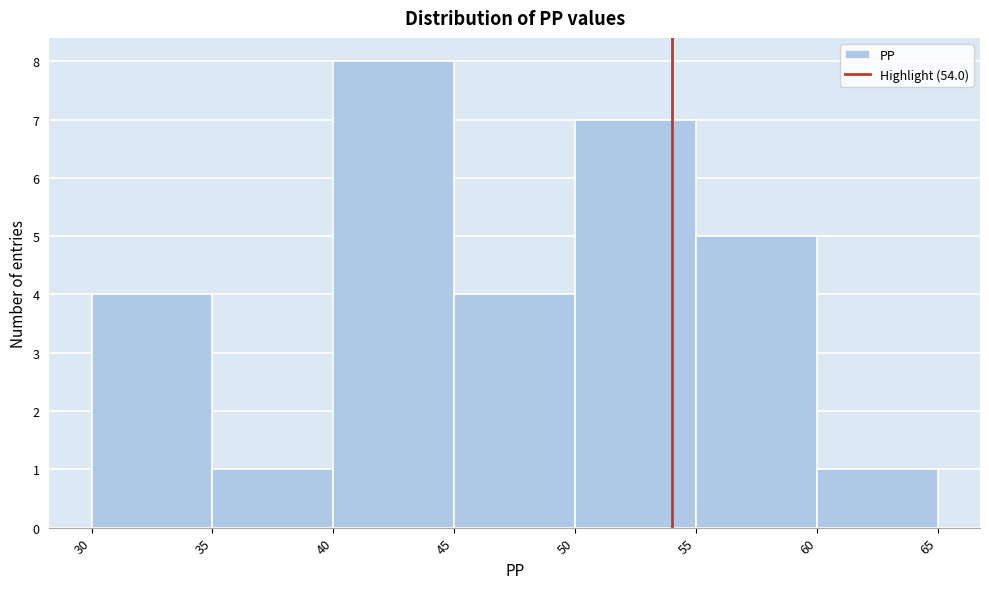

Over which range of the x-axis is the bar tallest?

40 to 45